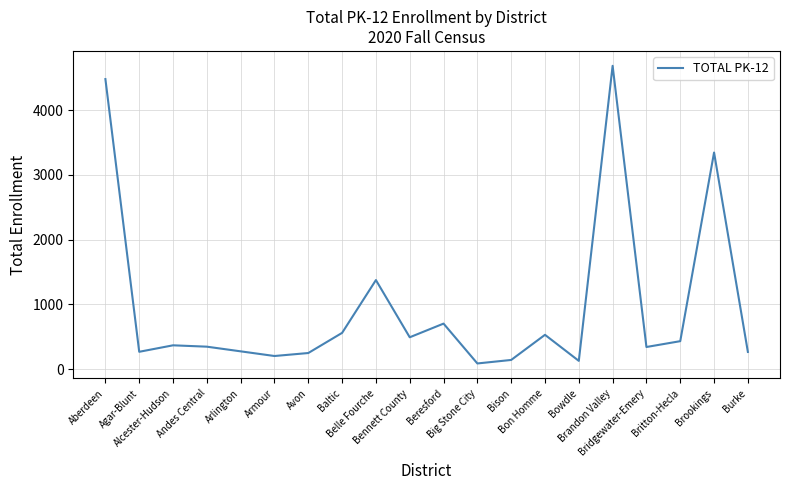

True or false: the data shows 451 at Burke.

False